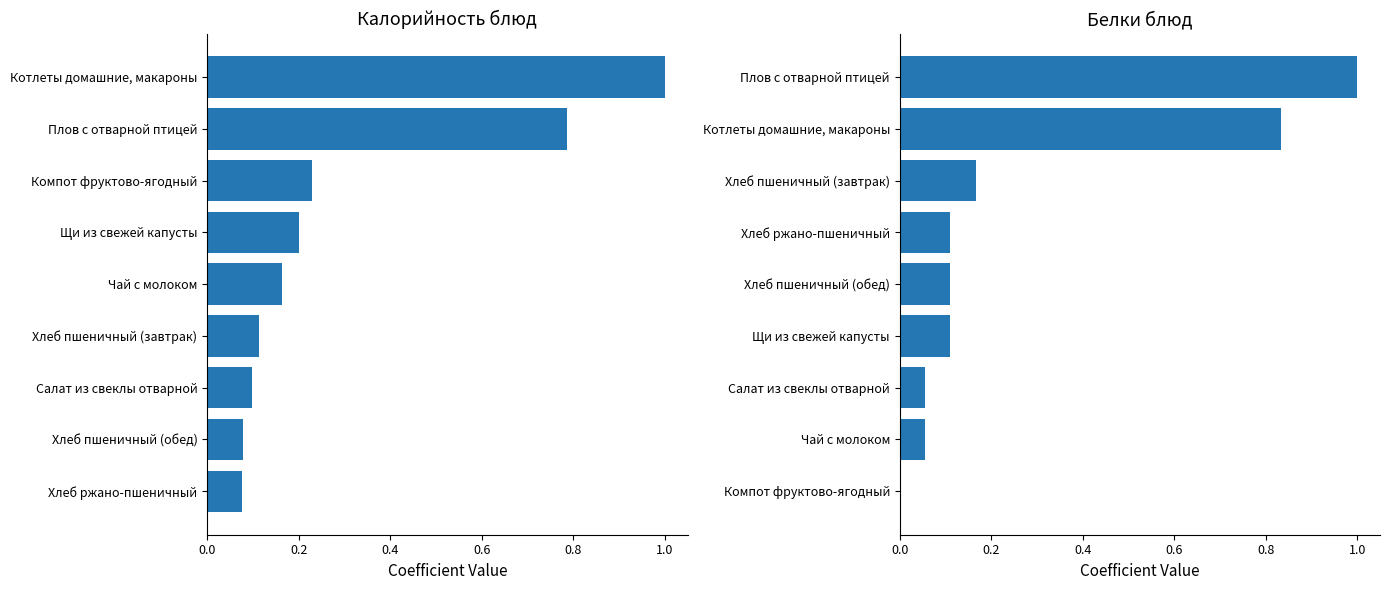

Does the chart contain any negative values?

No